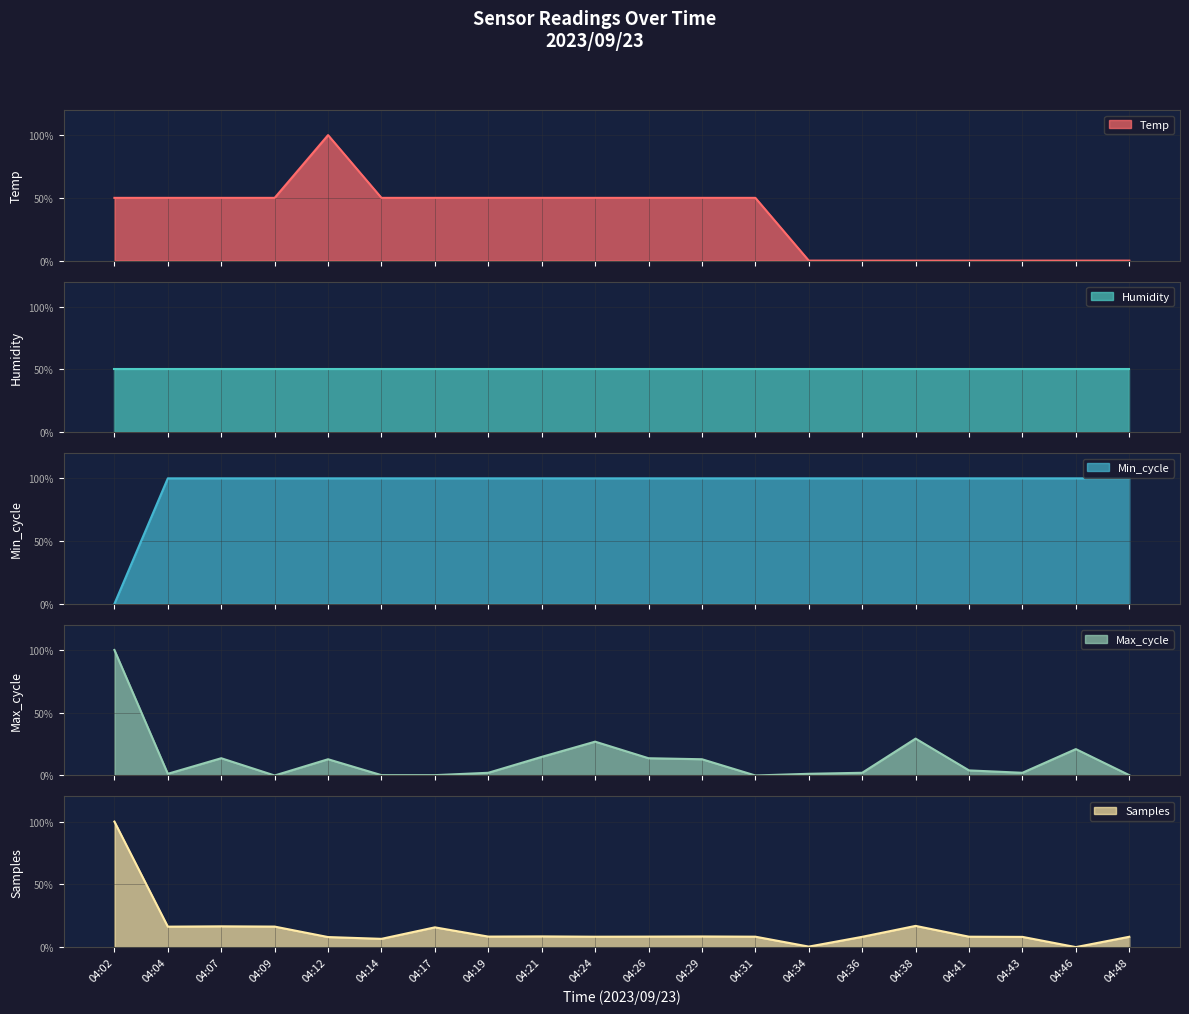

True or false: Samples has a value of 8.3 at 04:24.

True